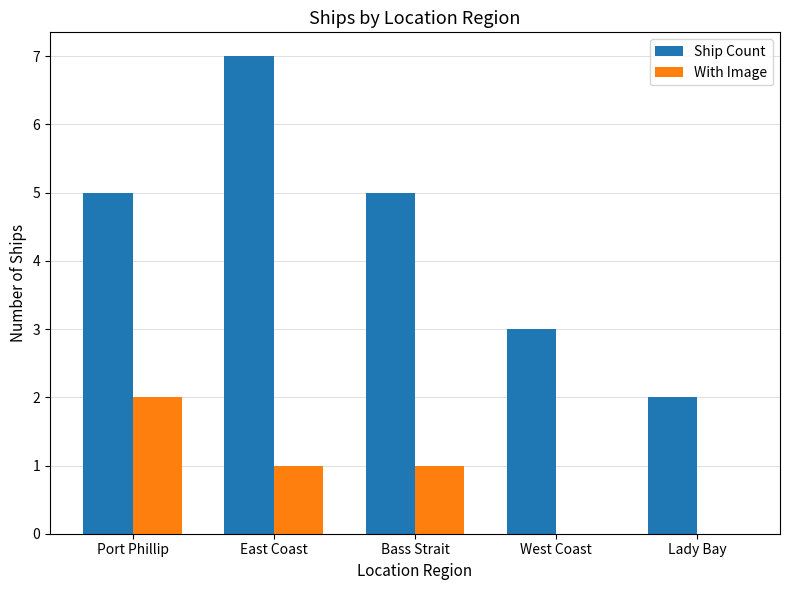

The value of With Image at Bass Strait is 1. True or false?

True